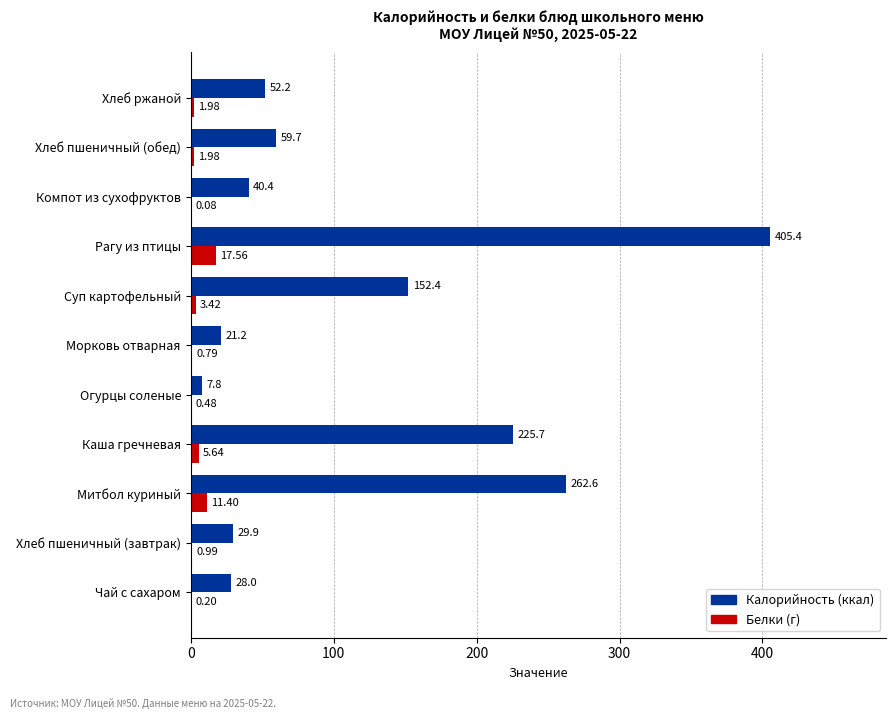

At which category is the sum across all series the highest?

Рагу из птицы